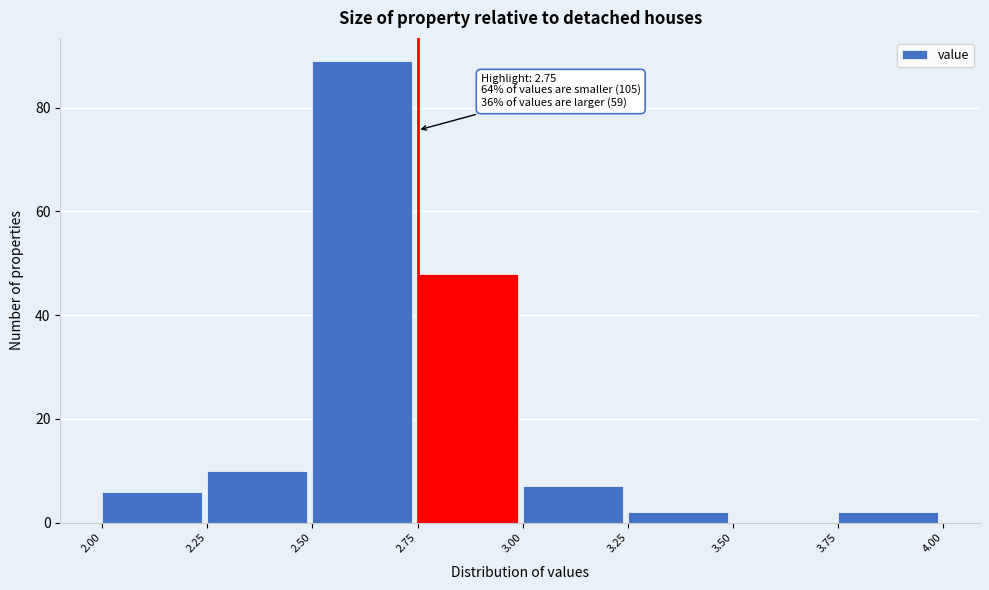

Which range on the x-axis has the tallest bar?

2.50 to 2.75